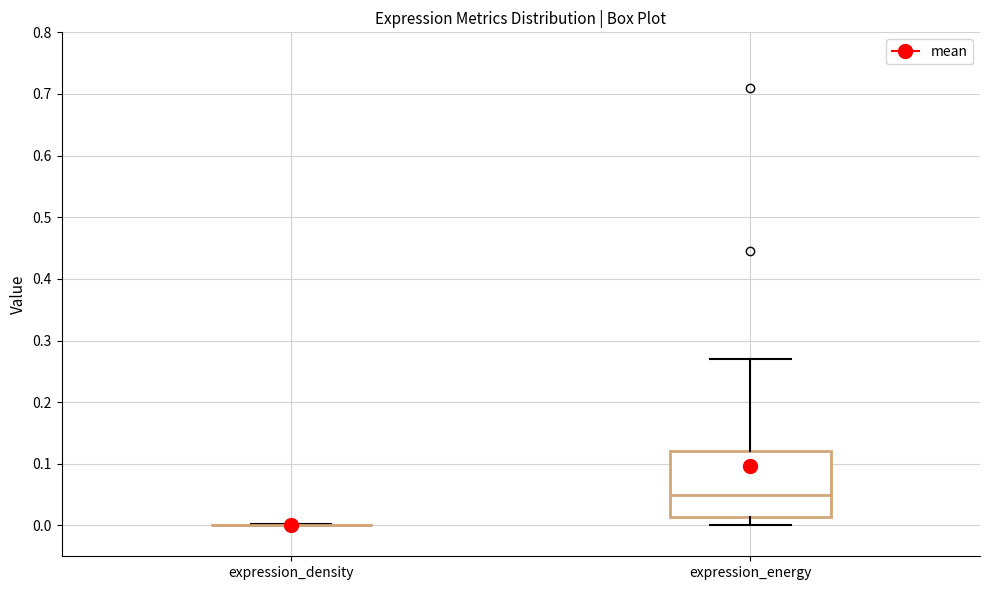

Reading left to right, read every box against the y-axis: the position of its median line, the range the box covers, and the ends of its whiskers. The values are not printed on the chart, so give them approximately, as read against the axis.

expression_density: box collapsed to a line at 0.00, whiskers 0.00 to 0.00
expression_energy: median 0.05, box 0.01 to 0.12, whiskers 0.00 to 0.27